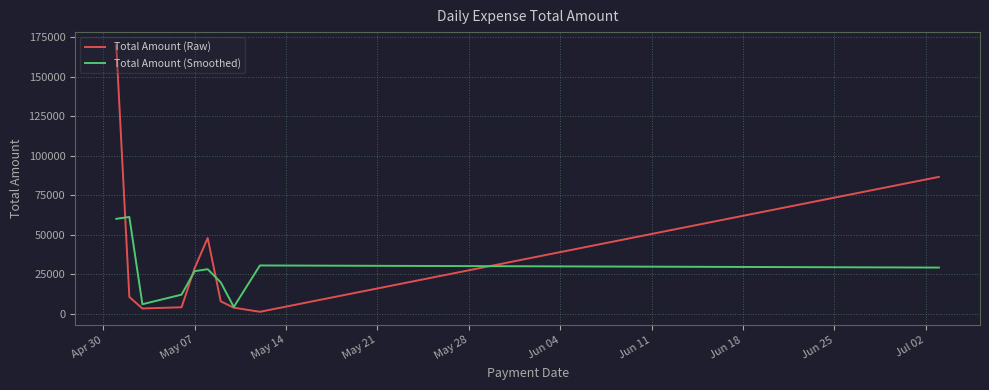

Which series has the largest total across all categories?

Total Amount (Raw)